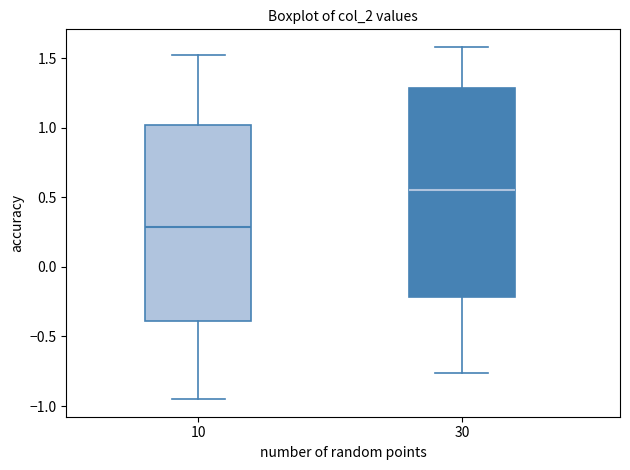

Comparing the boxes themselves (not the whiskers), which one is the tallest?

30